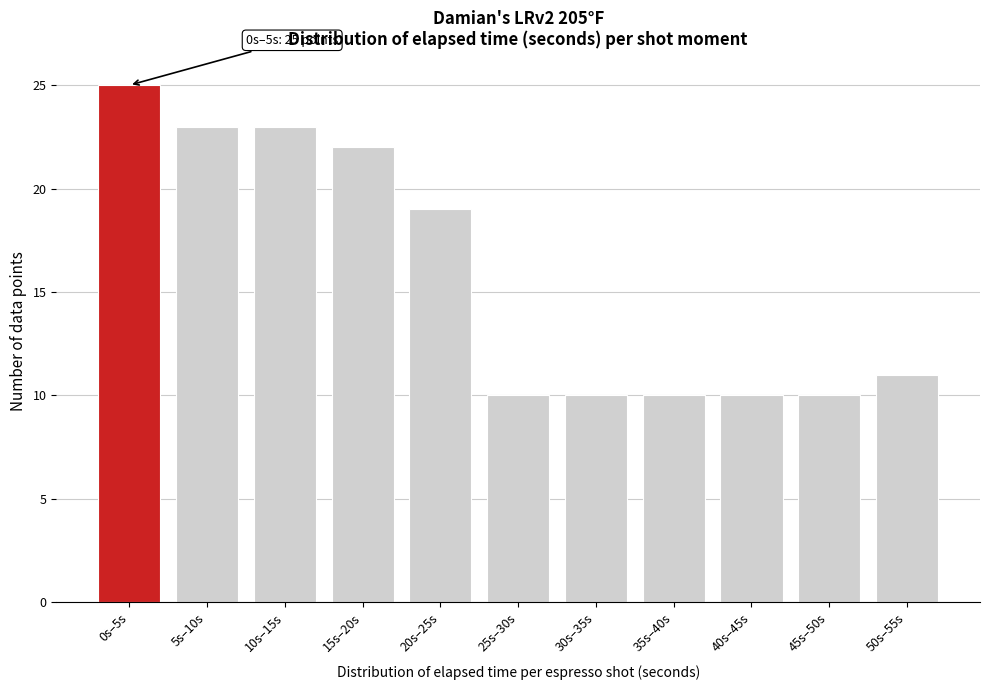

Reading left to right, transcribe all the data shown in this chart.

25	23	23	22	19	10	10	10	10	10	11